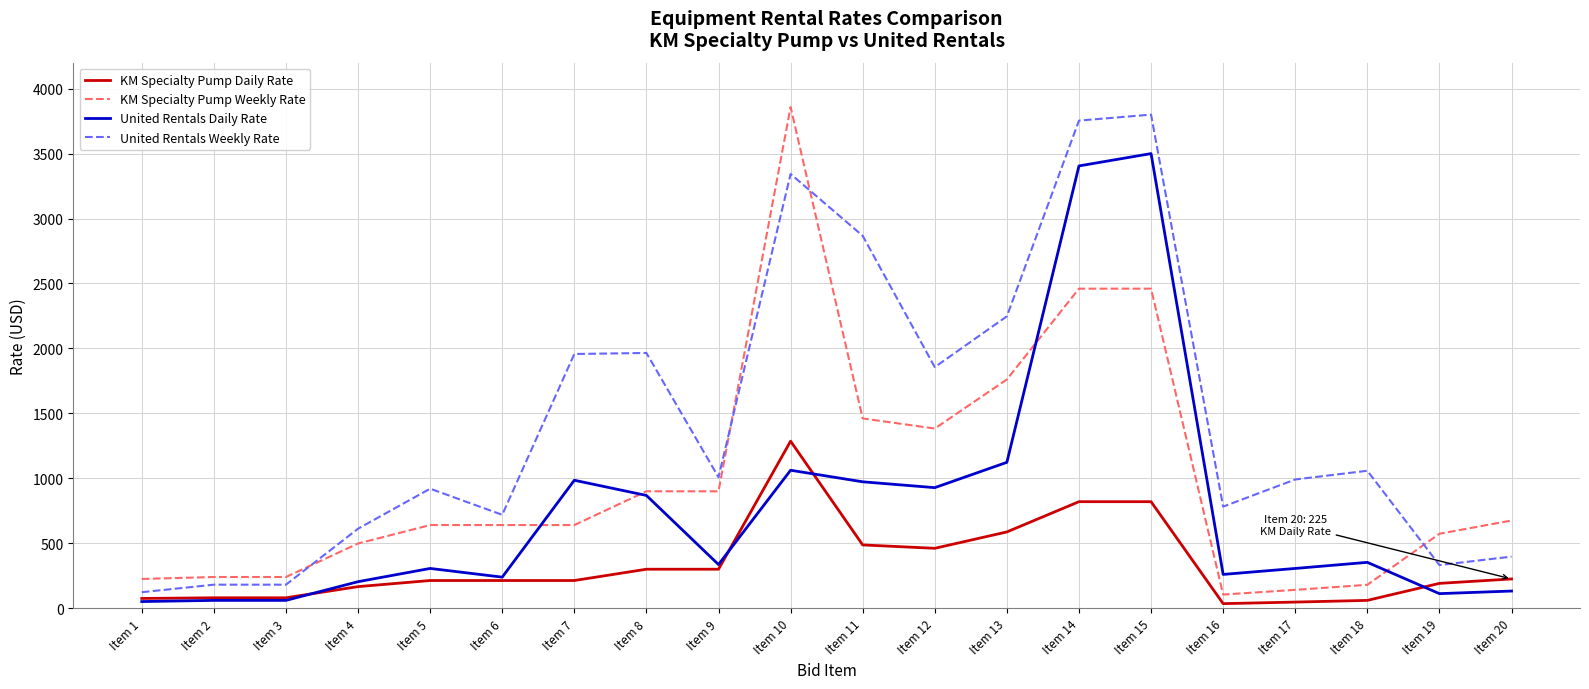

What are all the series names shown in the legend?

KM Specialty Pump Daily Rate, KM Specialty Pump Weekly Rate, United Rentals Daily Rate, United Rentals Weekly Rate